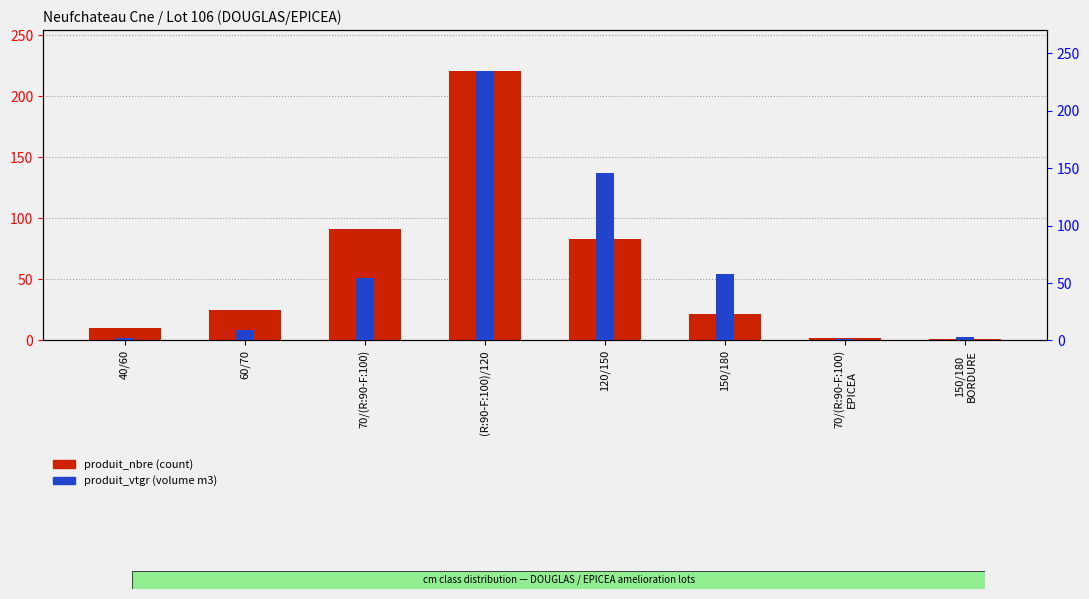

Reading right to left, what are all the values shown in this chart?

produit_nbre: 150/180
BORDURE=1.0	70/(R:90-F:100)
EPICEA=2.0	150/180=22.0	120/150=83.0	(R:90-F:100)/120=221.0	70/(R:90-F:100)=91.0	60/70=25.0	40/60=10.0
produit_vtgr: 150/180
BORDURE=2.7	70/(R:90-F:100)
EPICEA=1.1	150/180=57.7	120/150=145.7	(R:90-F:100)/120=234.9	70/(R:90-F:100)=54.0	60/70=9.2	40/60=2.5